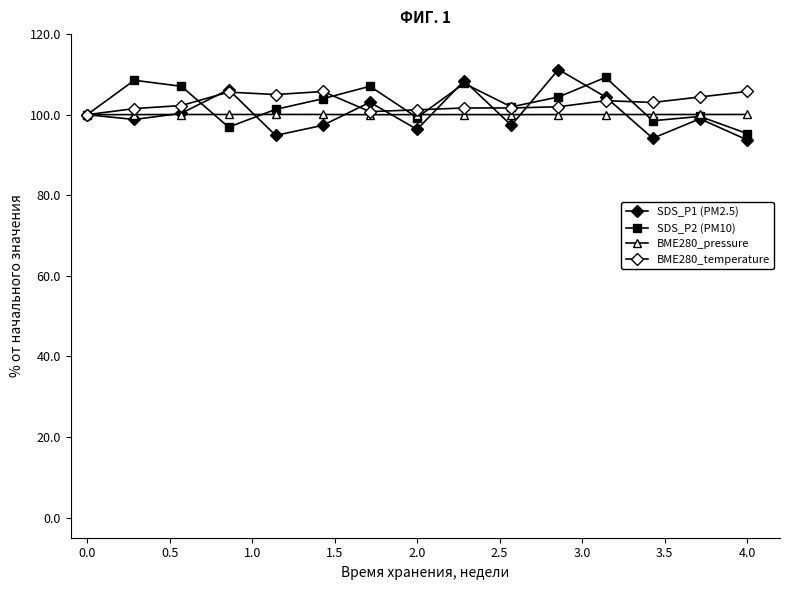

How many distinct data groups are displayed?

4